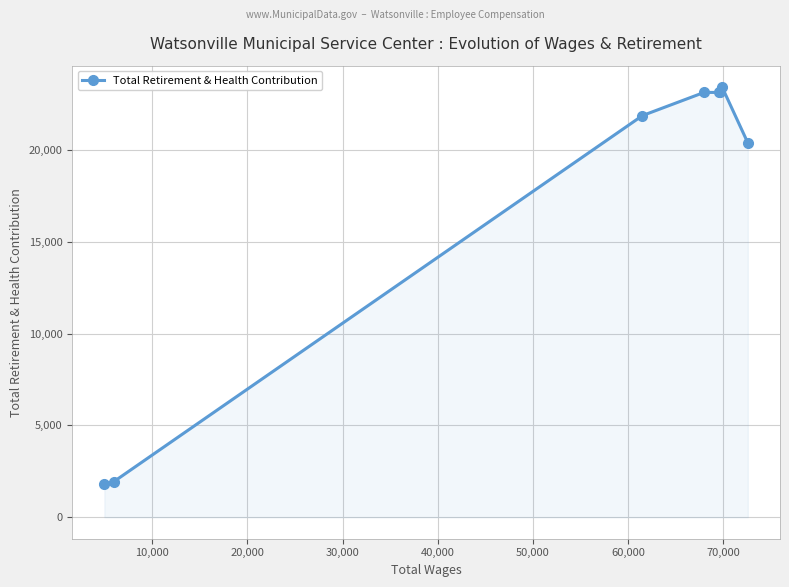

What is the value of the 5th point from the left?

23137